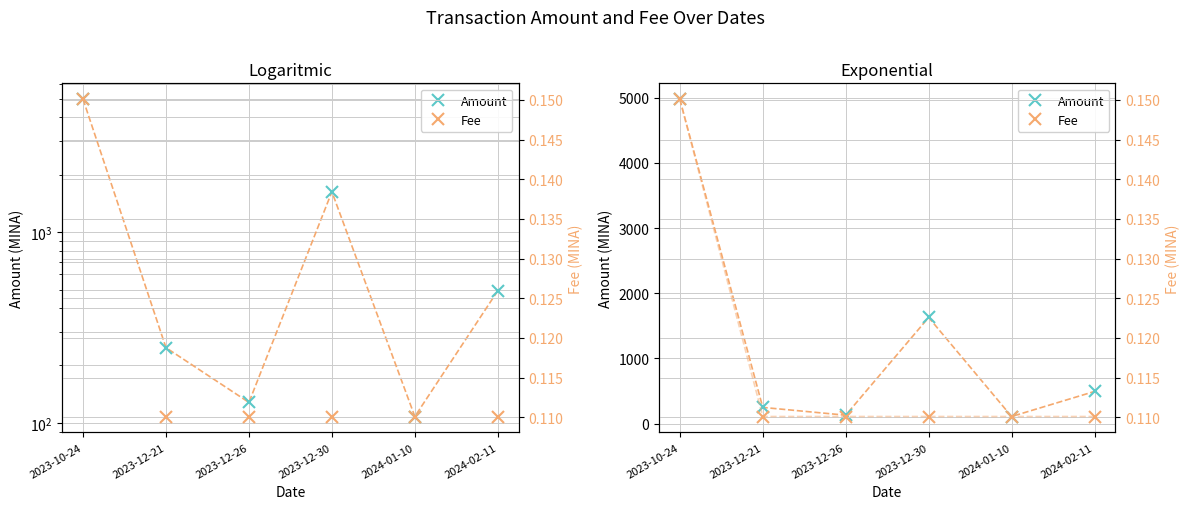

What is the sum of the Amount values at 2023-12-21 and 2023-10-24?

5225.3